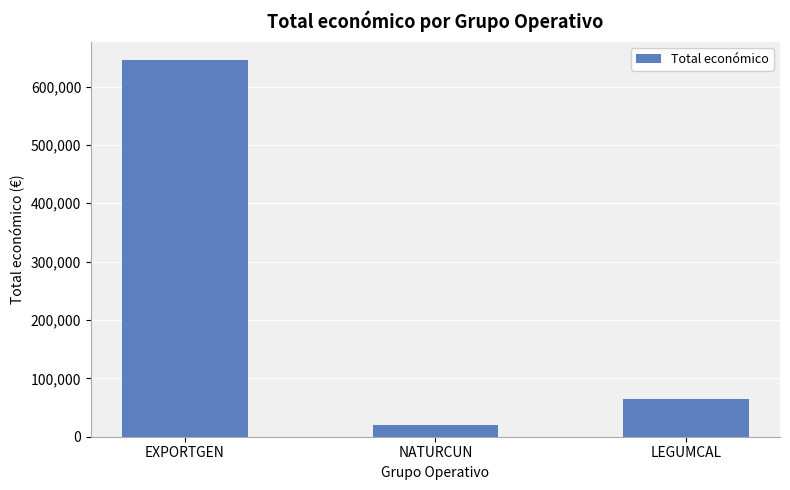

What is the change in value from NATURCUN to LEGUMCAL?

+45152